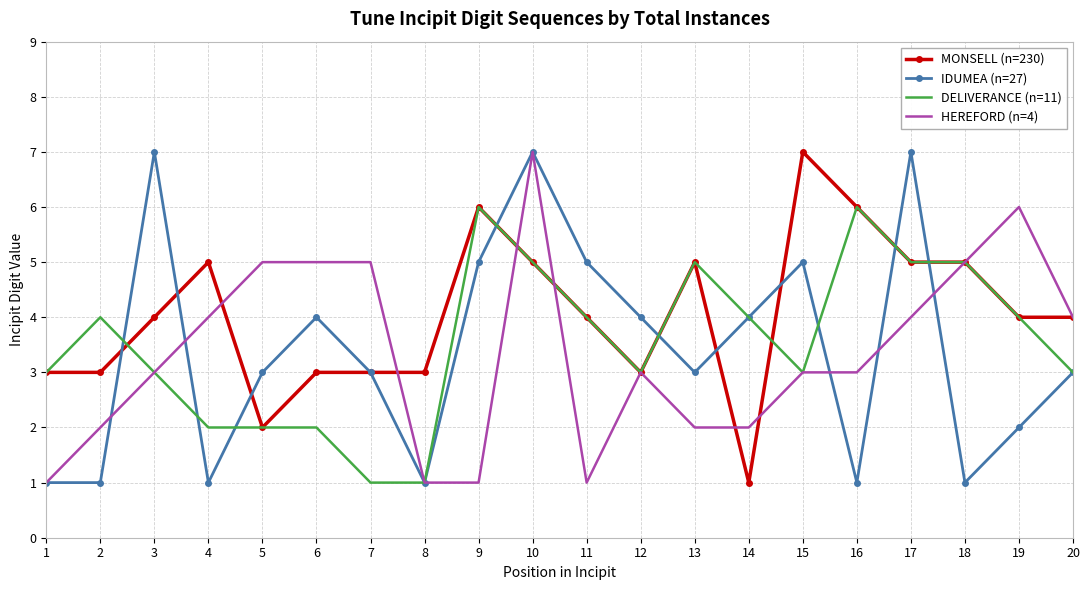

Count the number of data series in this chart.

4